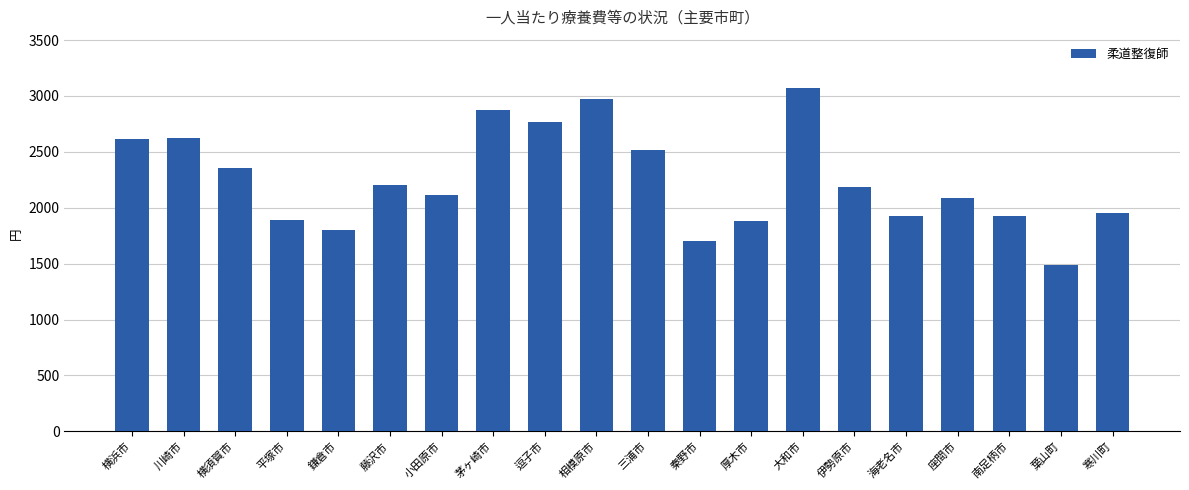

How many series are shown in this chart?

1